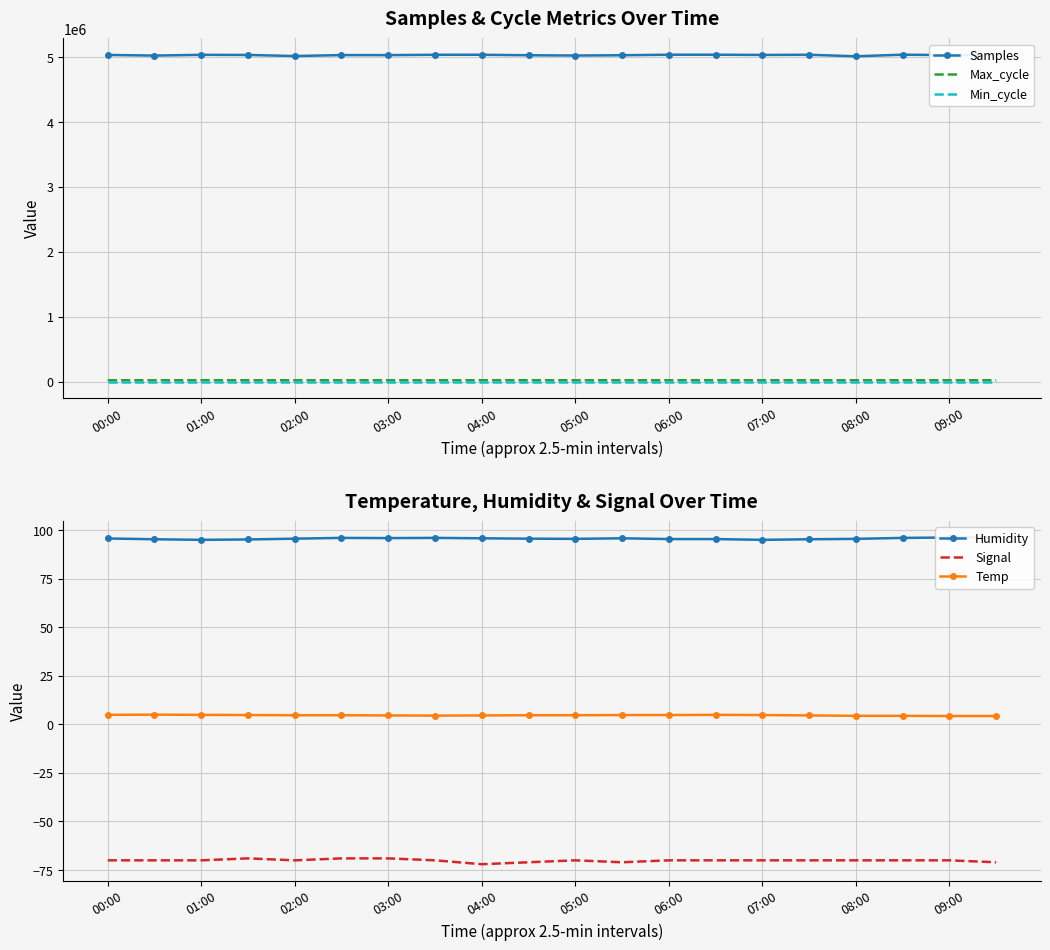

True or false: Signal and Temp intersect in this chart.

False